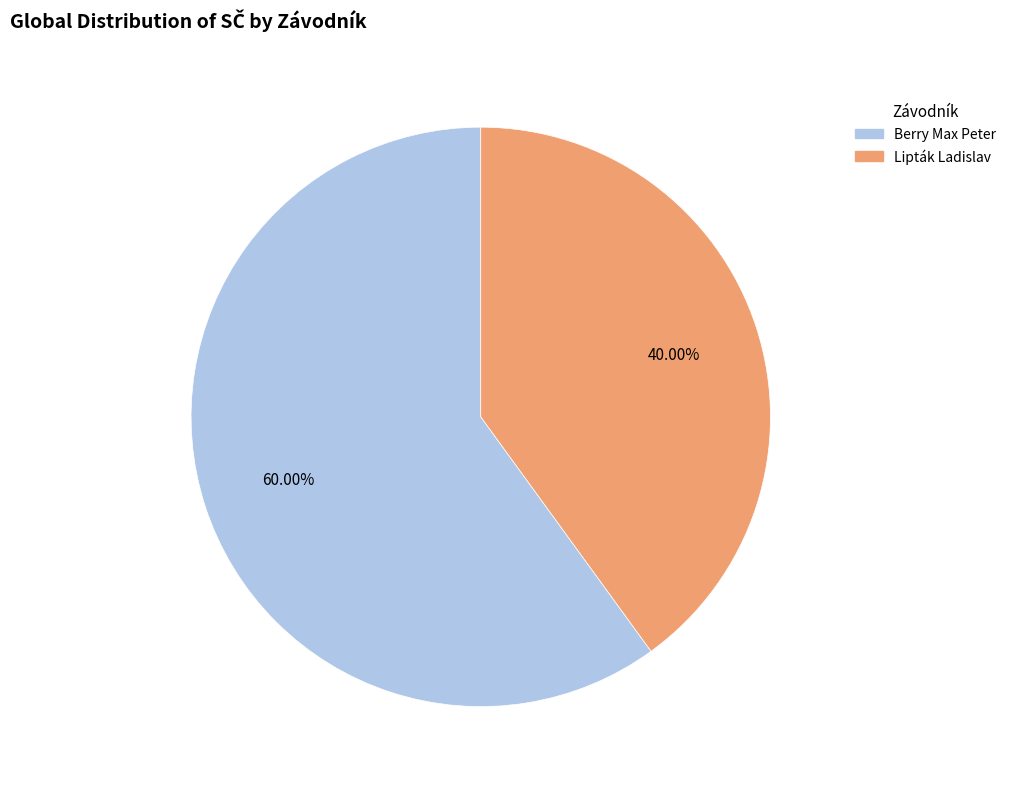

How many segments does this pie chart have?

2